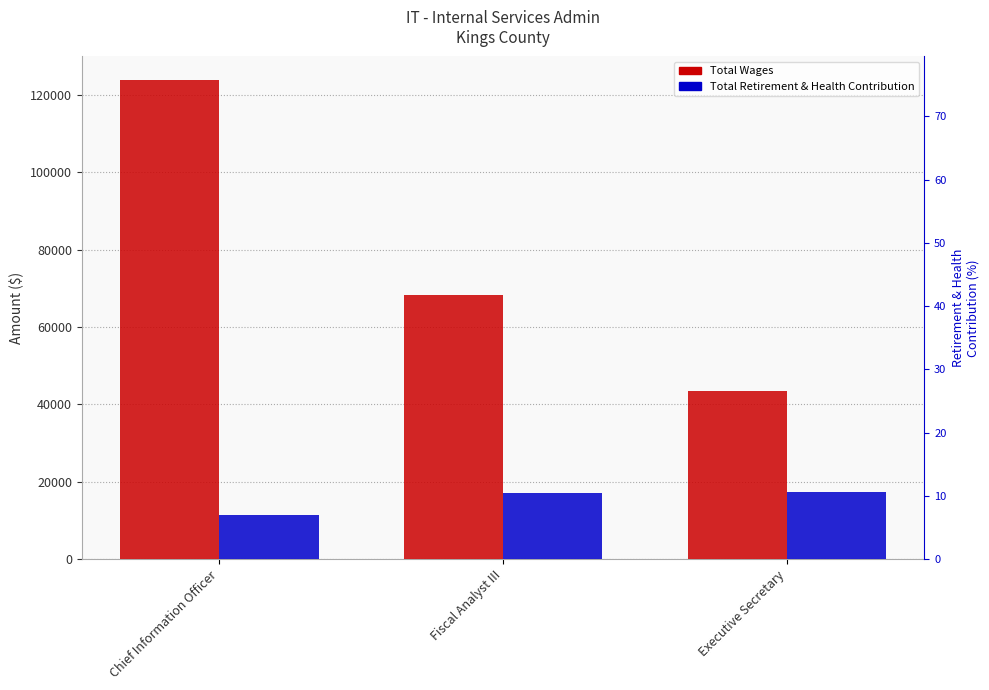

Reading left to right, what are all the values shown in this chart?

Total Wages: Chief Information Officer=123746	Fiscal Analyst III=68300	Executive Secretary=43503
Total Retirement & Health Contribution: Chief Information Officer=11300	Fiscal Analyst III=17004	Executive Secretary=17287